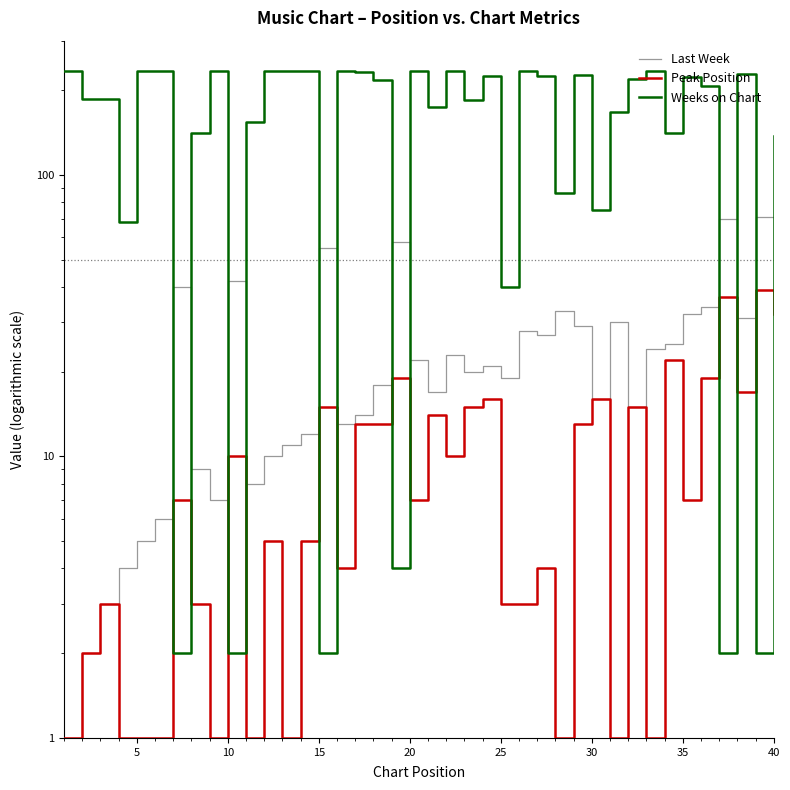

How many interior local peaks does the Peak Position series have?

14